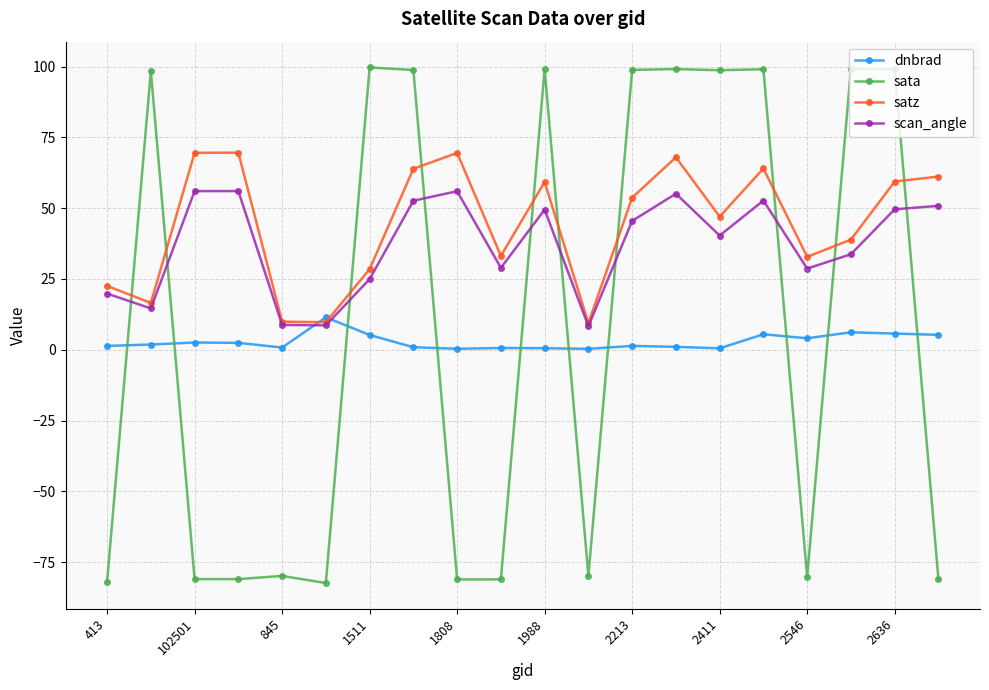

What is the highest value of the dnbrad series?

11.4